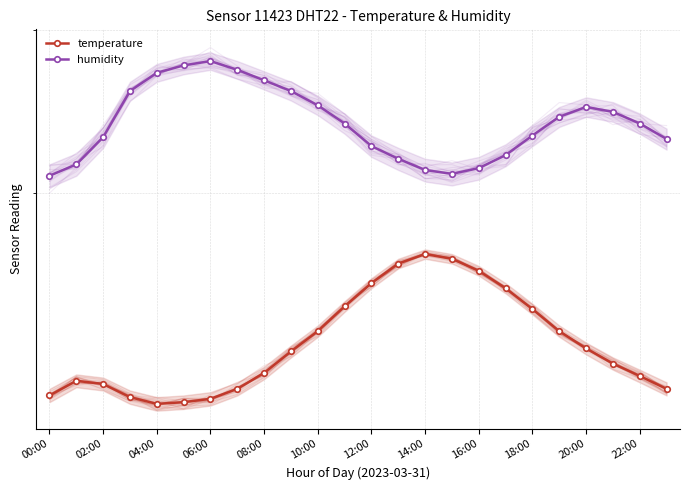

True or false: temperature and humidity intersect in this chart.

False